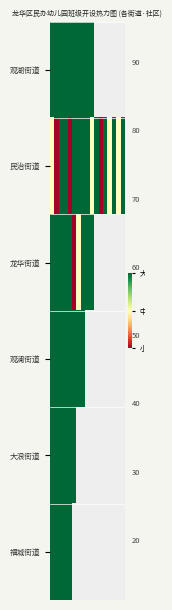

What is the difference between the highest and lowest values at 0?

1.0